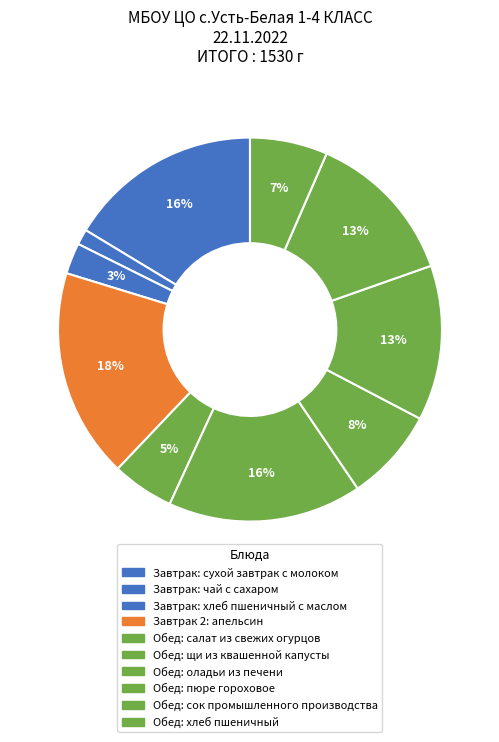

Count the number of slices in the pie.

10